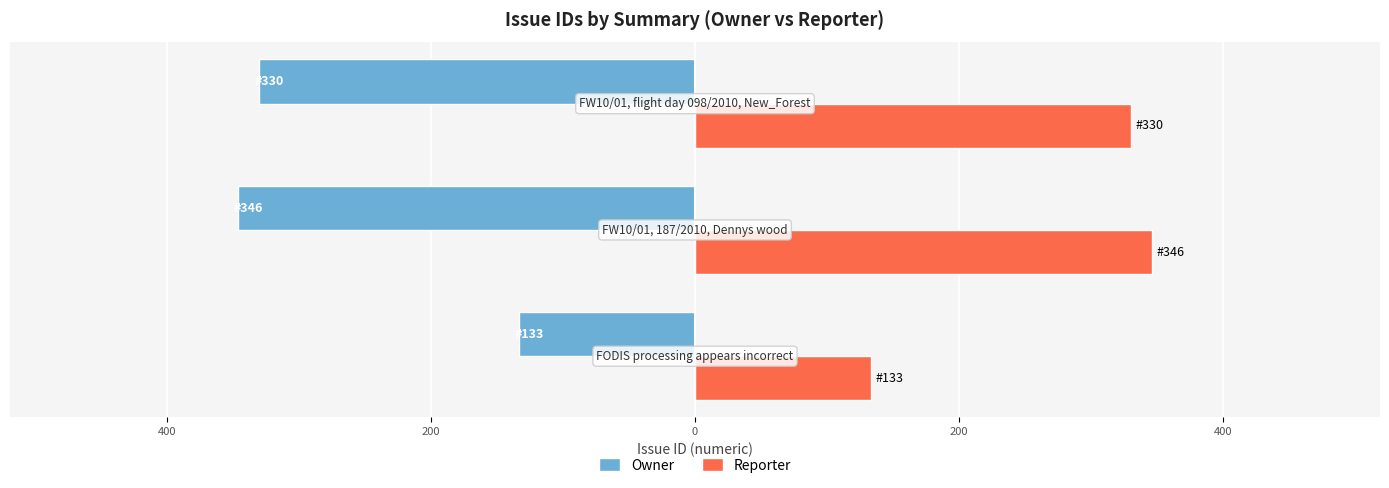

How many data points in Reporter are above 330?

1